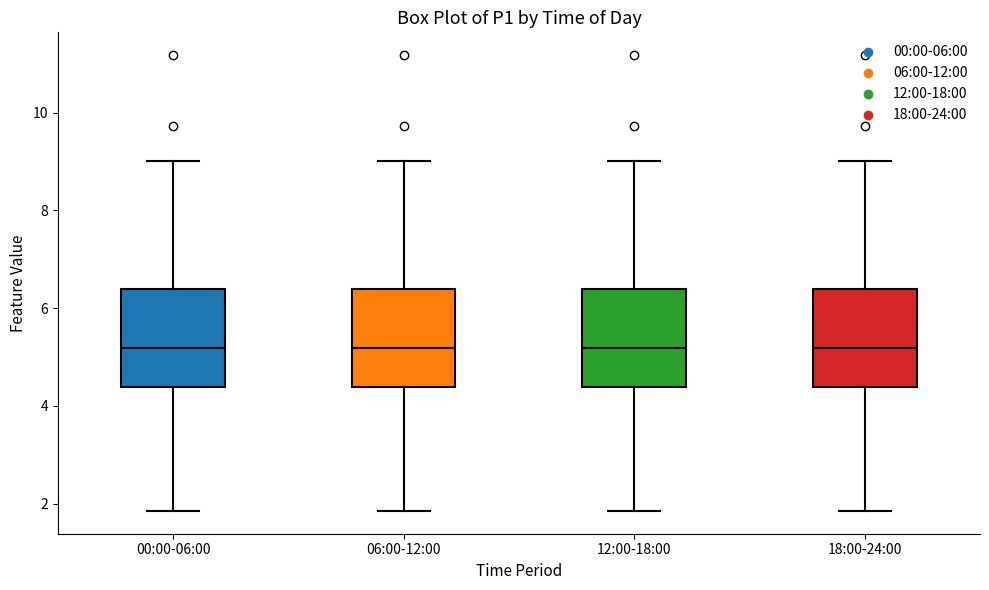

Where does the lower whisker of the box for 00:00-06:00 end on the y-axis? The values are not printed on the chart, so give them approximately, as read against the axis.

1.8